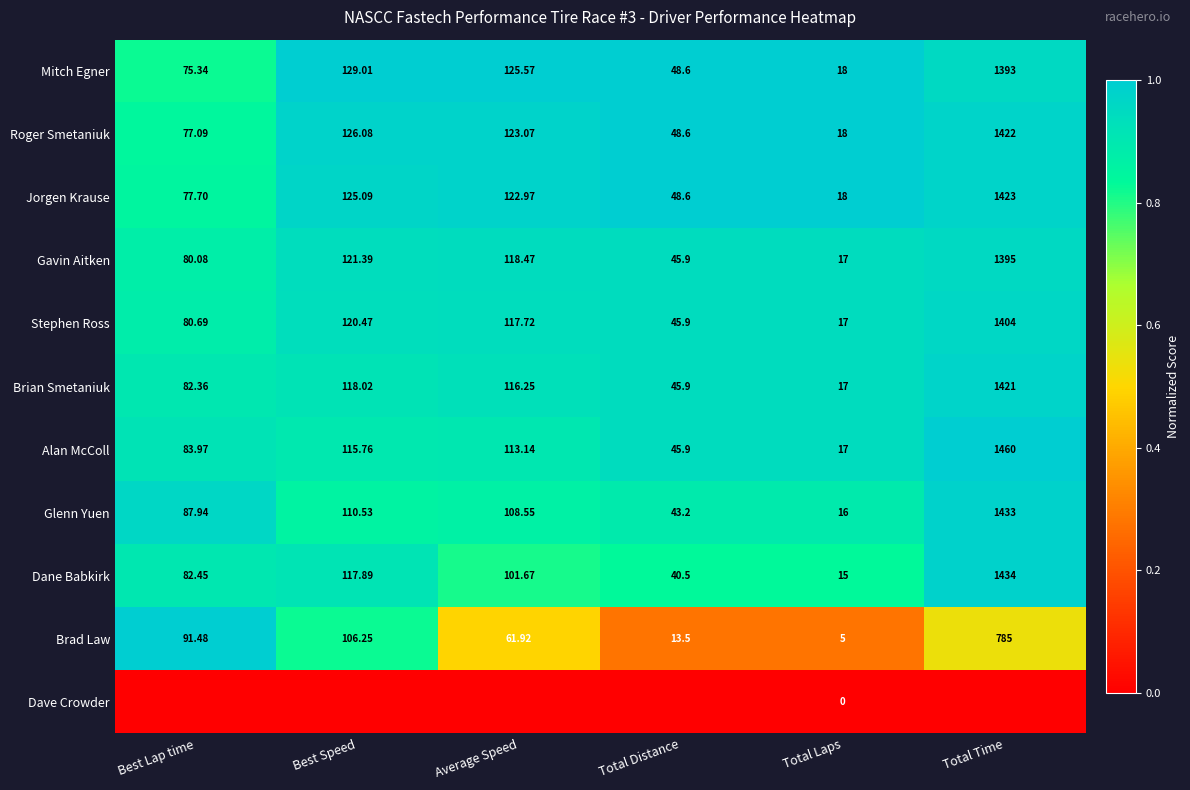

How many data points in Brad Law are above 91?

3